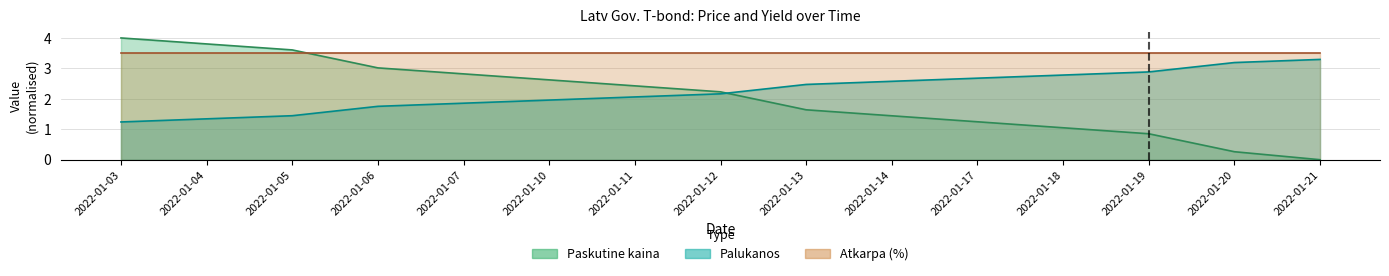

Is the value of Paskutine kaina at 2022-01-04 greater than the value of Palukanos at 2022-01-10?

Yes